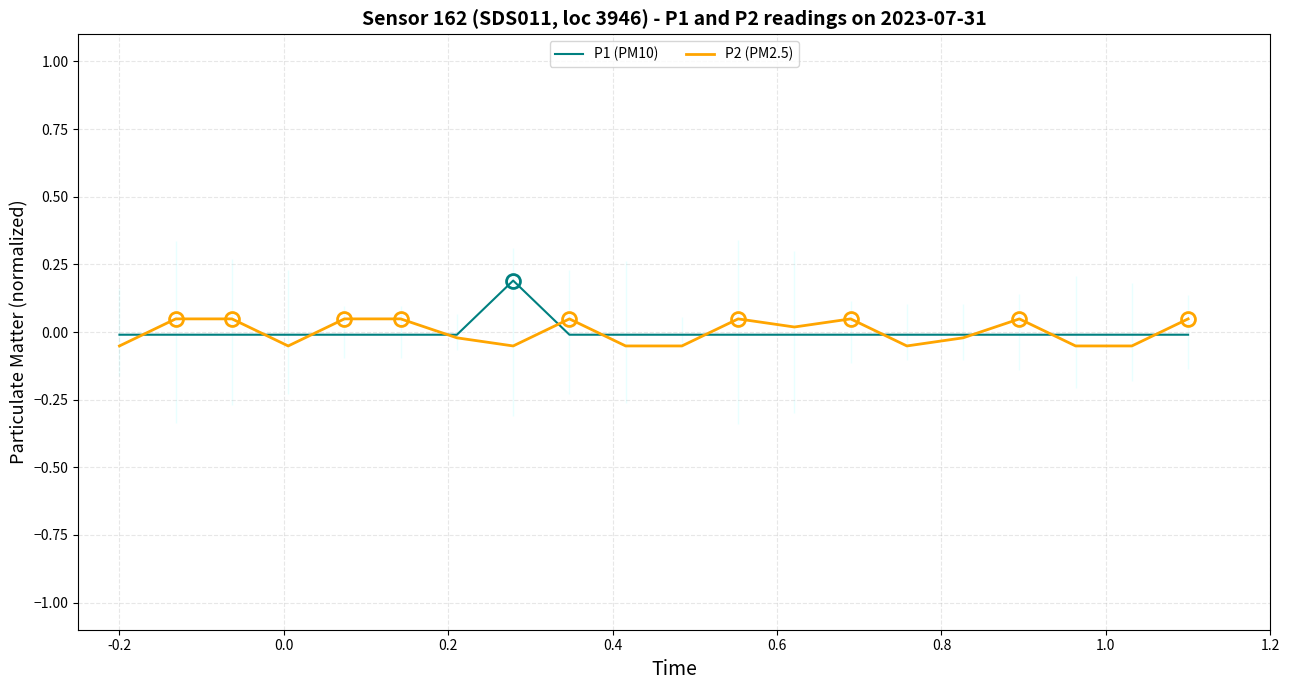

What is the difference between the second highest and minimum values in the P2 (PM2.5) series?

0.1